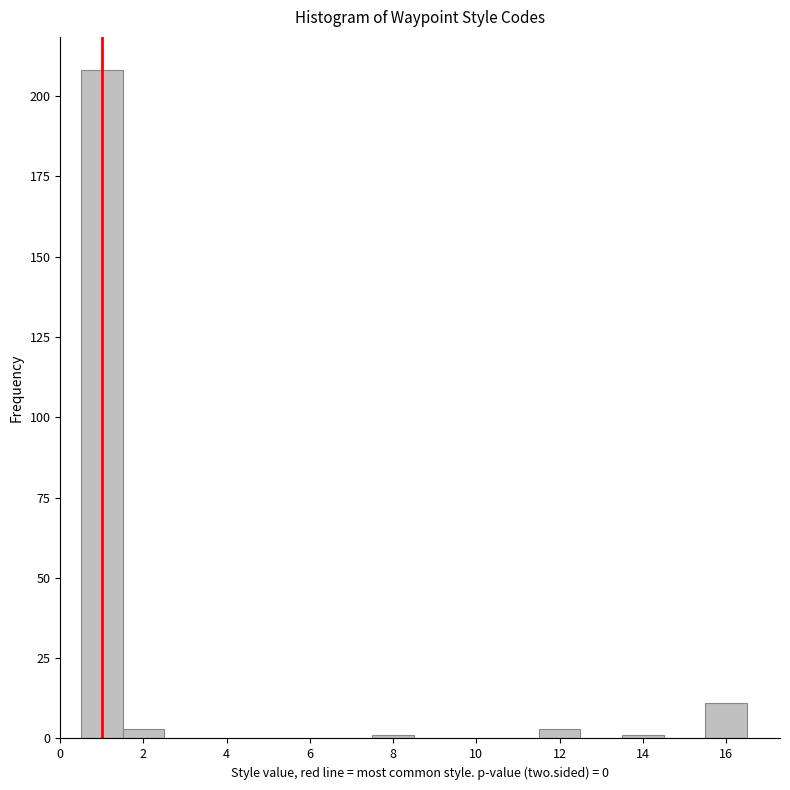

Reading left to right, list every bar in this chart as the range it spans on the x-axis followed by its height. Neither the bar edges nor the heights are printed on the chart, so give them approximately, as read against the axes.

0.5 to 1.5: 210
1.5 to 2.5: under 5
2.5 to 3.5: 0
3.5 to 4.5: 0
4.5 to 5.5: 0
5.5 to 6.5: 0
6.5 to 7.5: 0
7.5 to 8.5: under 5
8.5 to 9.5: 0
9.5 to 10.5: 0
10.5 to 11.5: 0
11.5 to 12.5: under 5
12.5 to 13.5: 0
13.5 to 14.5: under 5
14.5 to 15.5: 0
15.5 to 16.5: 10